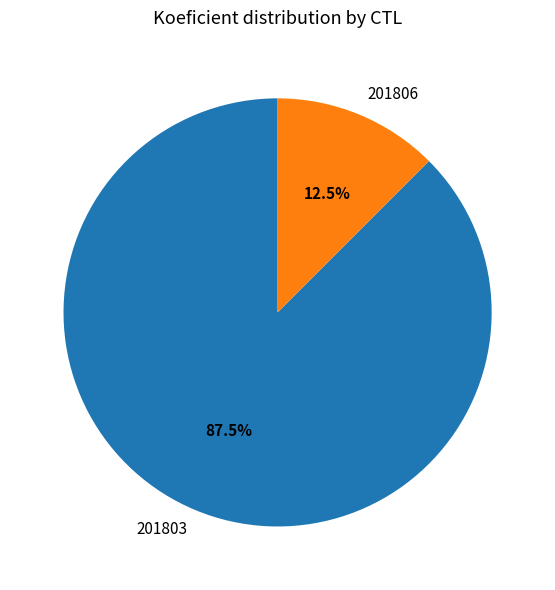

True or false: 201806 accounts for 22% of the total.

False